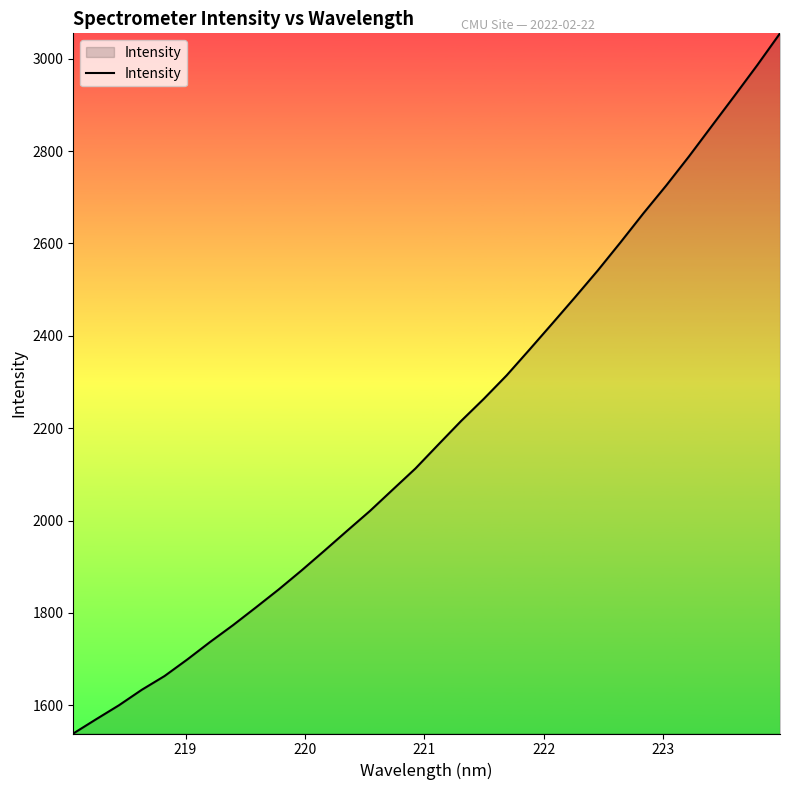

What is the greatest value displayed?

3055.0